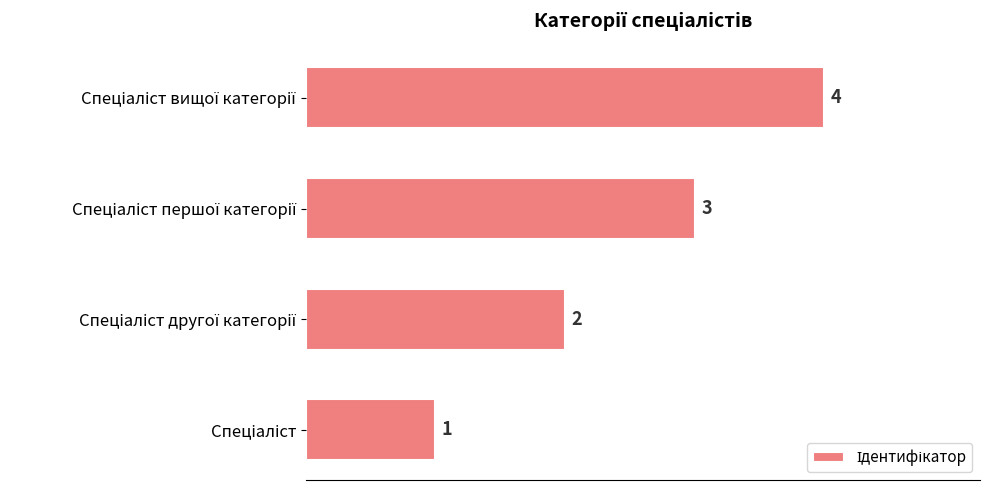

Count the values in the range 2 to 4.

3